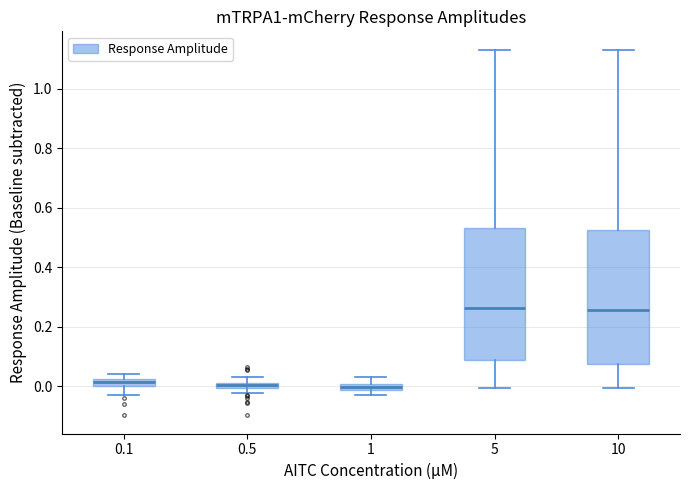

Where does the lower whisker of the box at x = 0.1 end on the y-axis? The values are not printed on the chart, so give them approximately, as read against the axis.

-0.02